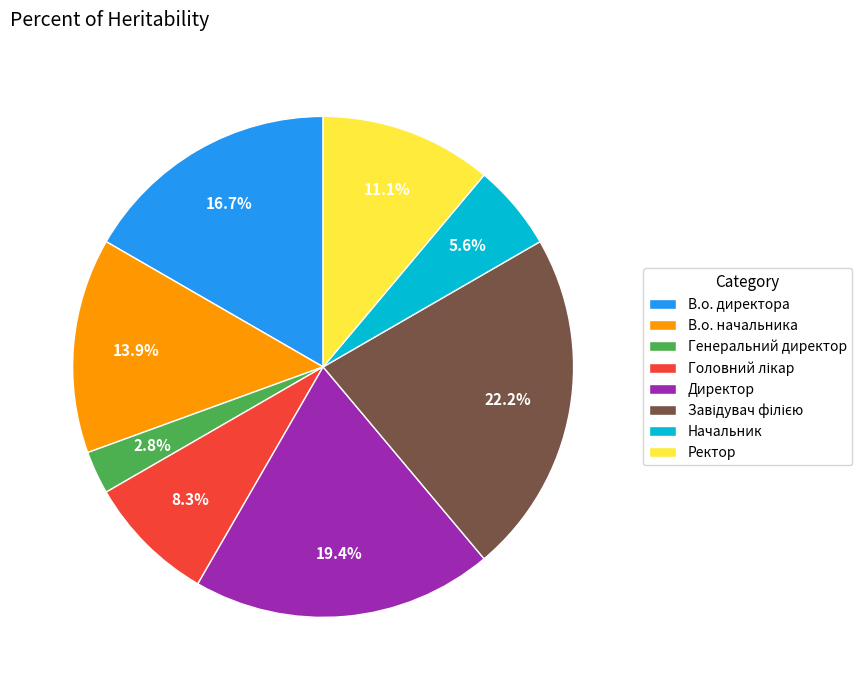

Approximately how many times larger is the value at В.о. начальника compared to Директор?

0.7